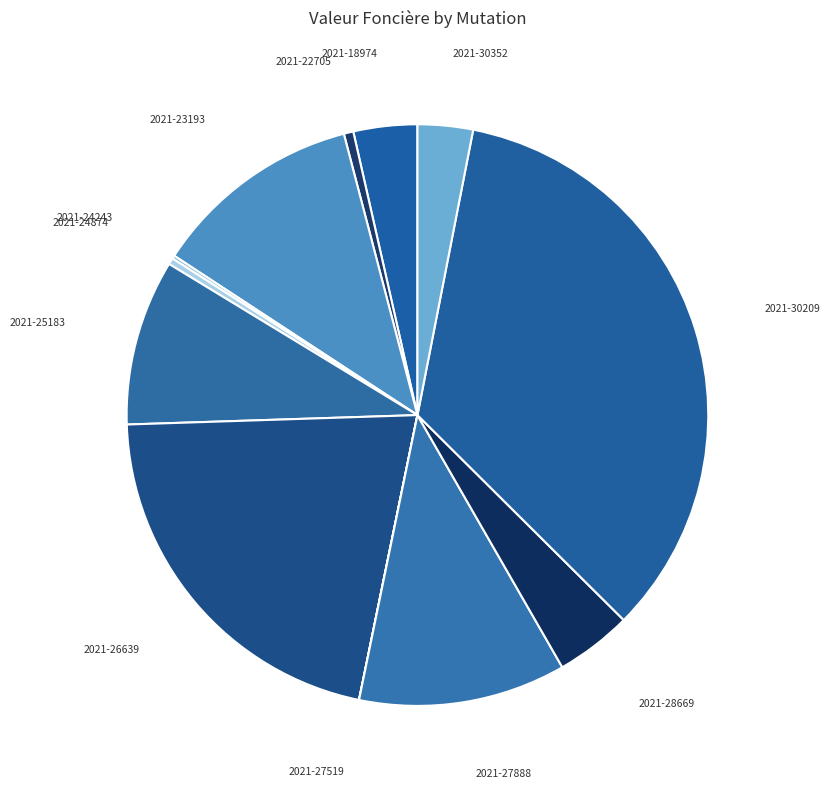

Is there a majority slice in this chart?

No